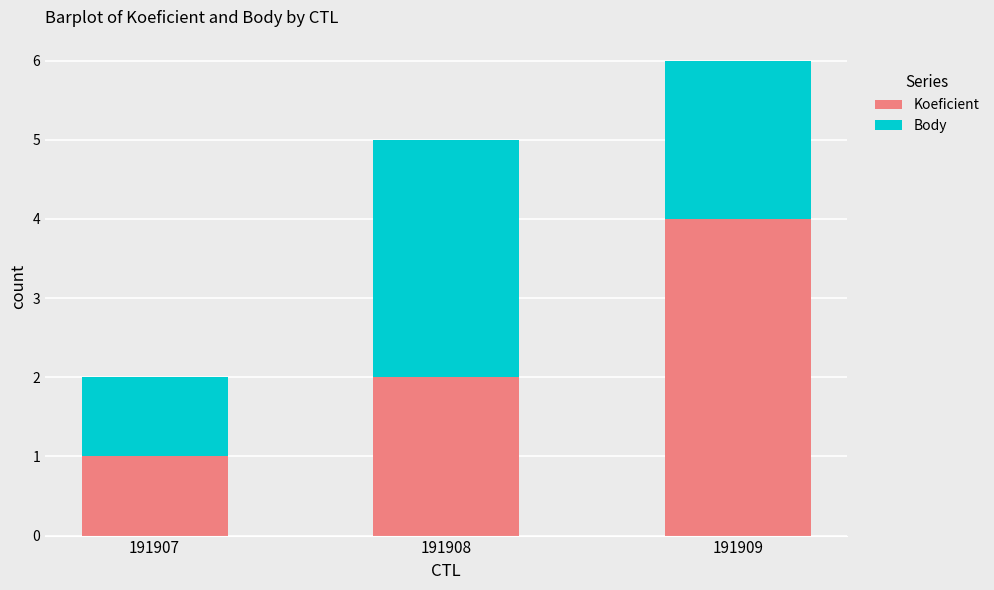

What is the total value across all series at 191908?

5